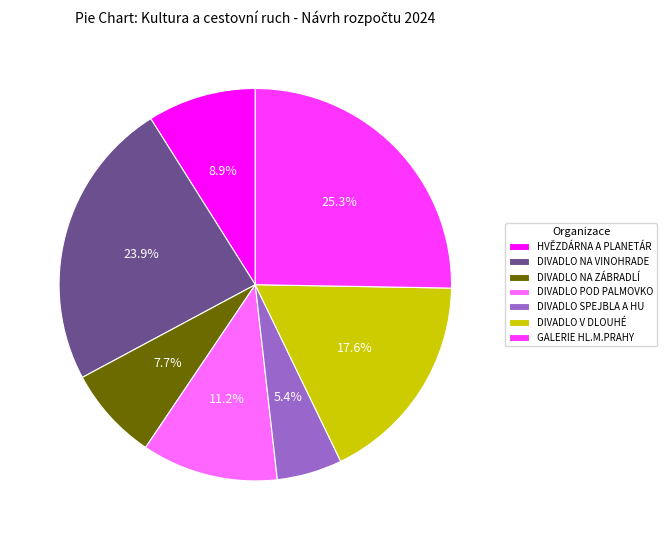

Does DIVADLO V DLOUHÉ account for over 50% of the chart?

No